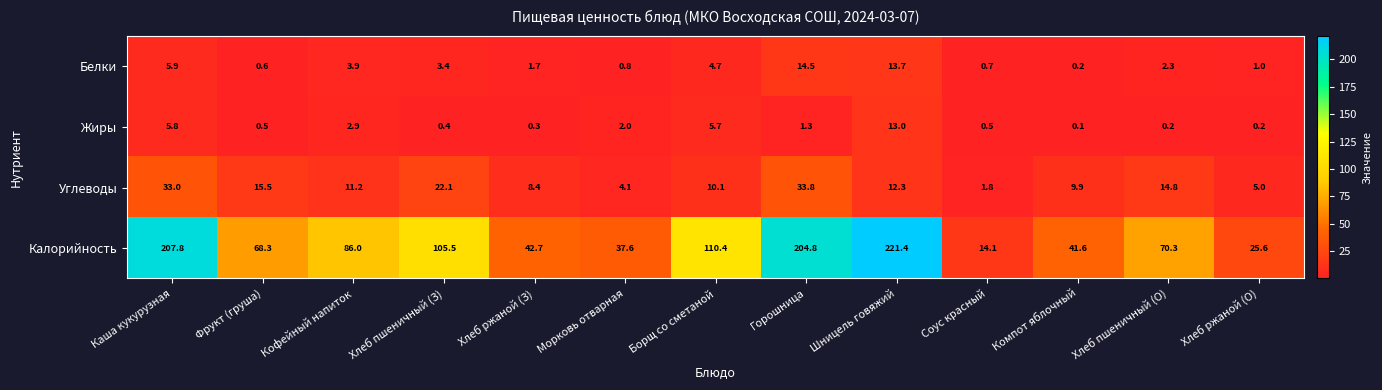

Which label corresponds to the smallest value in the chart?

Компот яблочный